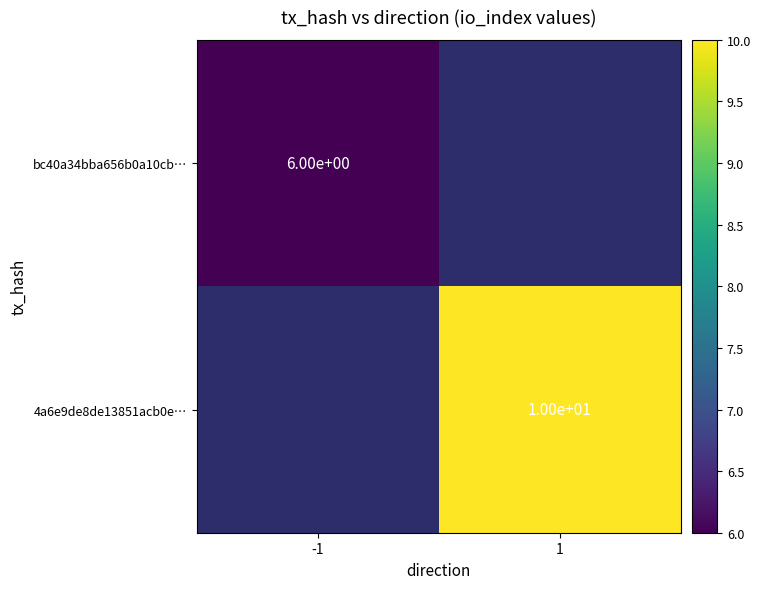

The value of bc40a34bba656b0a10cb… at -1 is 6. True or false?

True